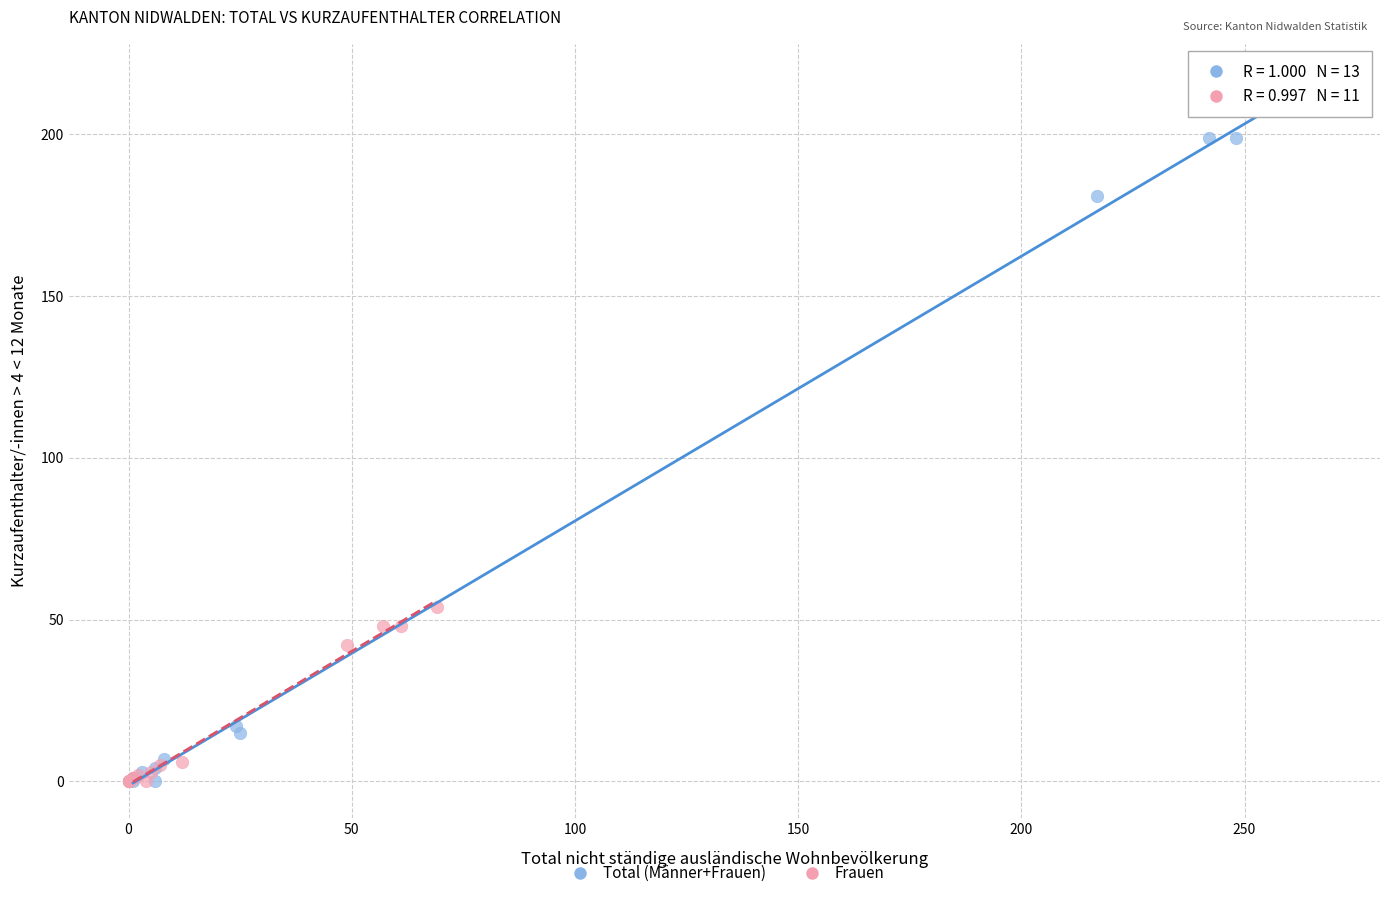

Which series reaches the maximum Y coordinate?

Total (Männer+Frauen)